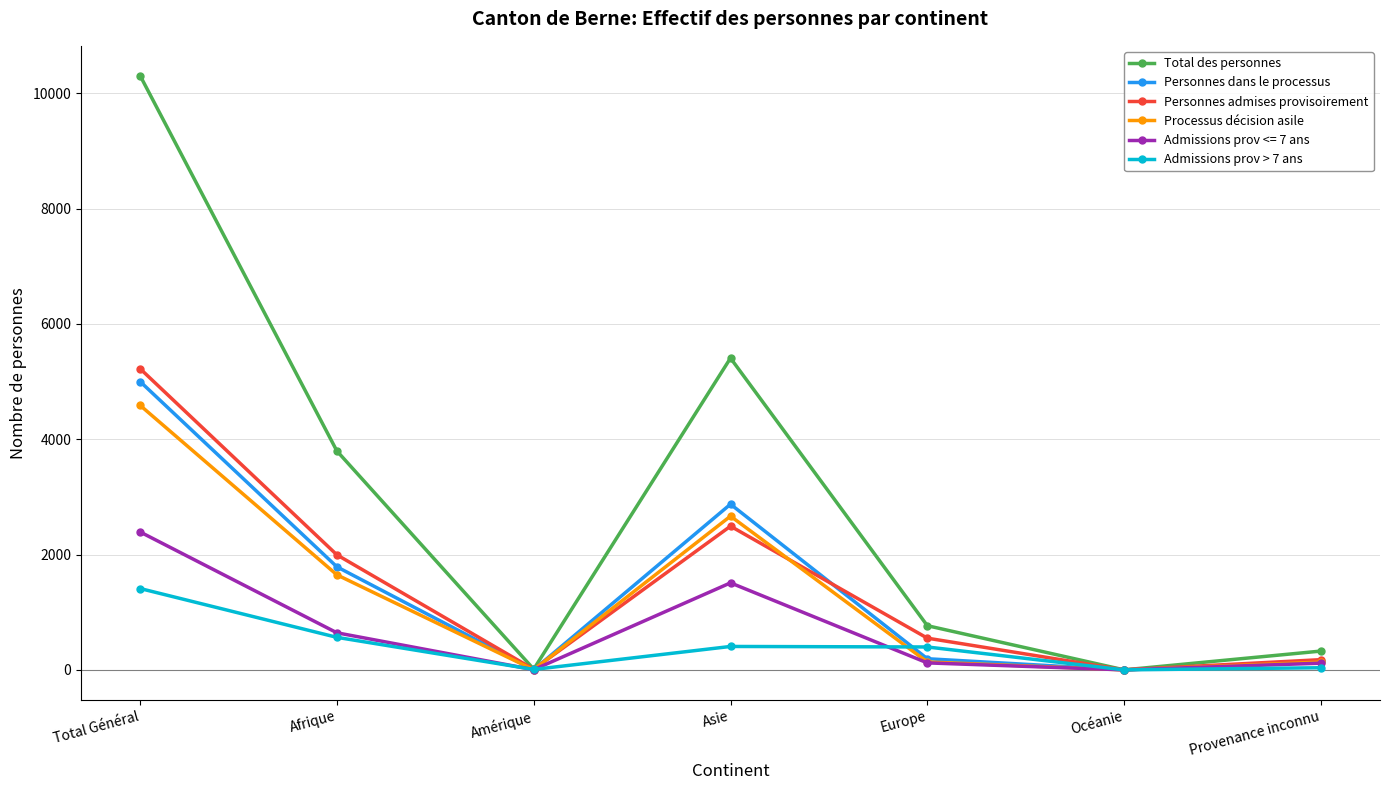

Where is Personnes dans le processus nearest to the value 2500?

Asie